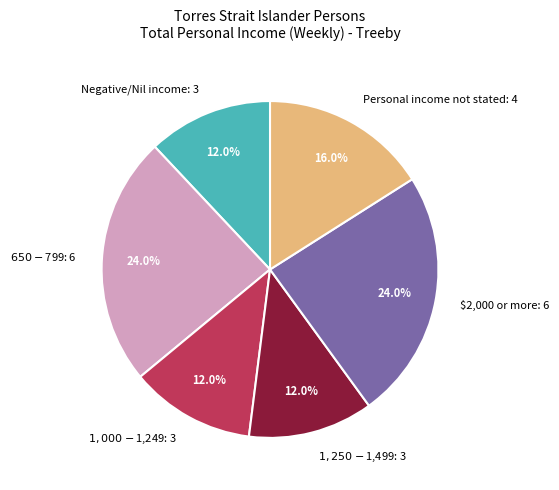

To the nearest percent, what percentage of the pie is Personal income not stated?

16%